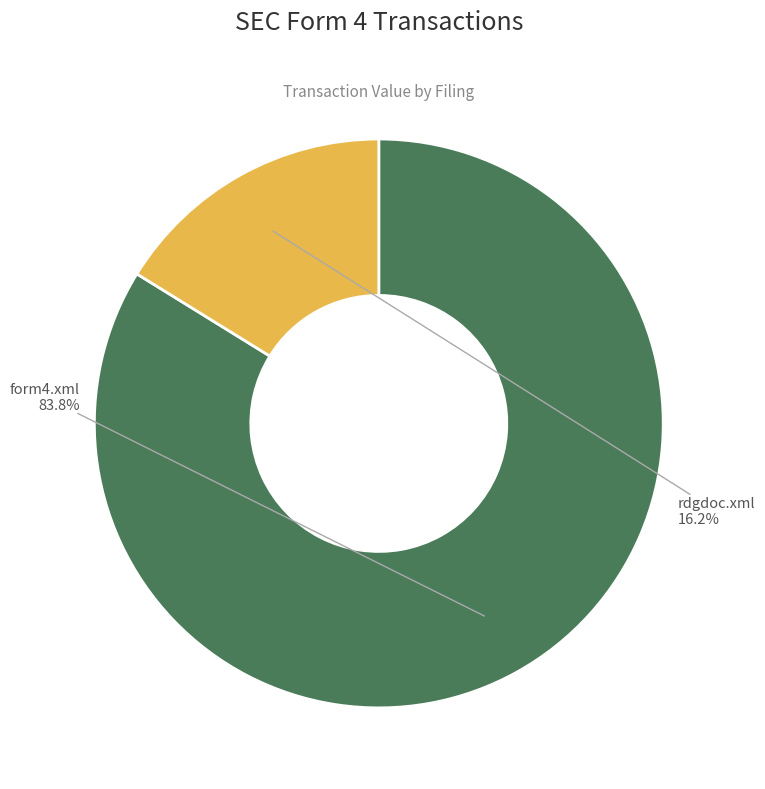

The rdgdoc.xml slice represents 30% of the pie. True or false?

False